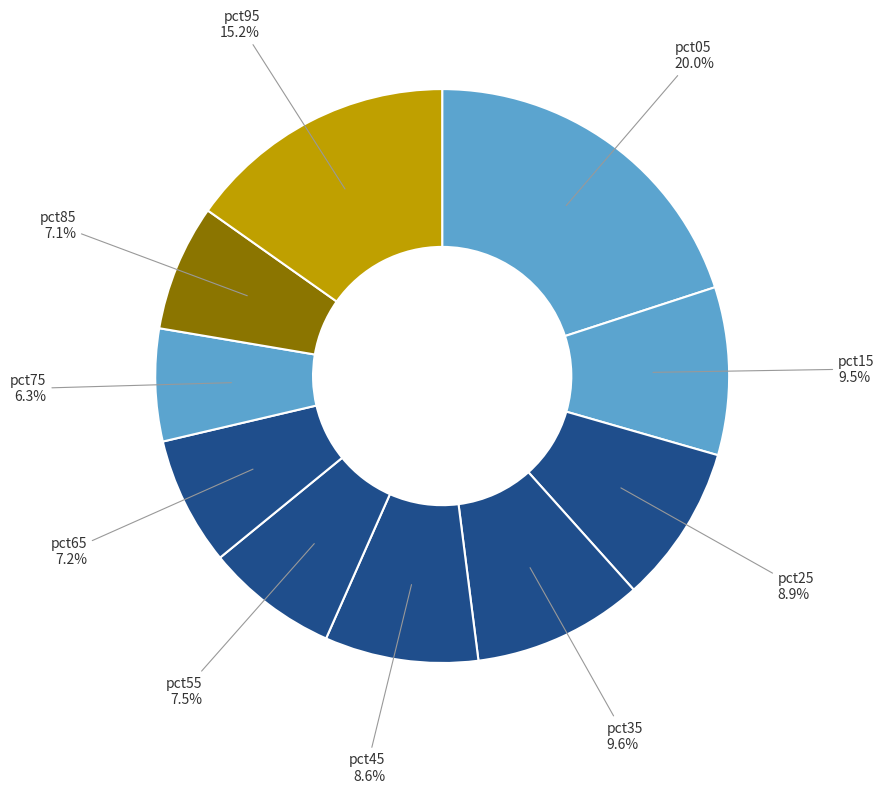

Rank the categories by value from lowest to highest.

pct75, pct85, pct65, pct55, pct45, pct25, pct15, pct35, pct95, pct05